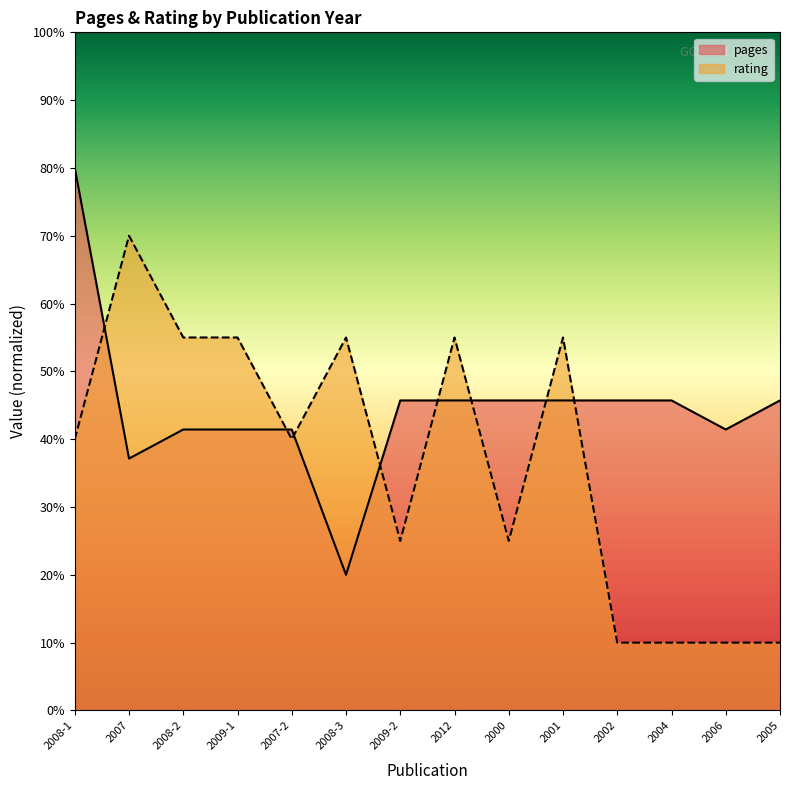

Reading left to right, extract all data points from this chart.

pages: 80.0	37.1	41.4	41.4	41.4	20.0	45.7	45.7	45.7	45.7	45.7	45.7	41.4	45.7
rating: 40.0	70.0	55.0	55.0	40.0	55.0	25.0	55.0	25.0	55.0	10.0	10.0	10.0	10.0